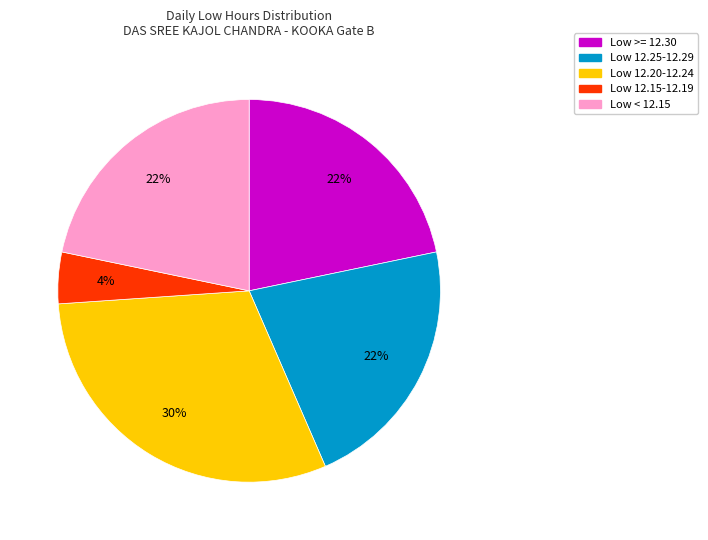

Does any single category account for the majority?

No